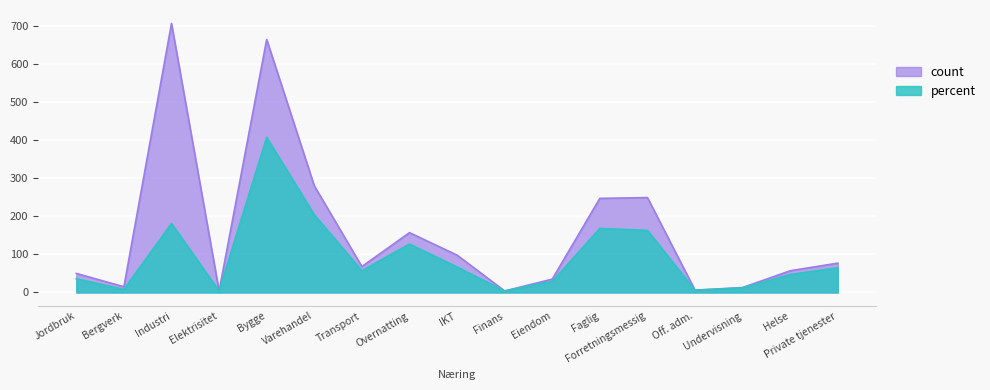

Rank the series at Bygge from highest to lowest value.

count, percent